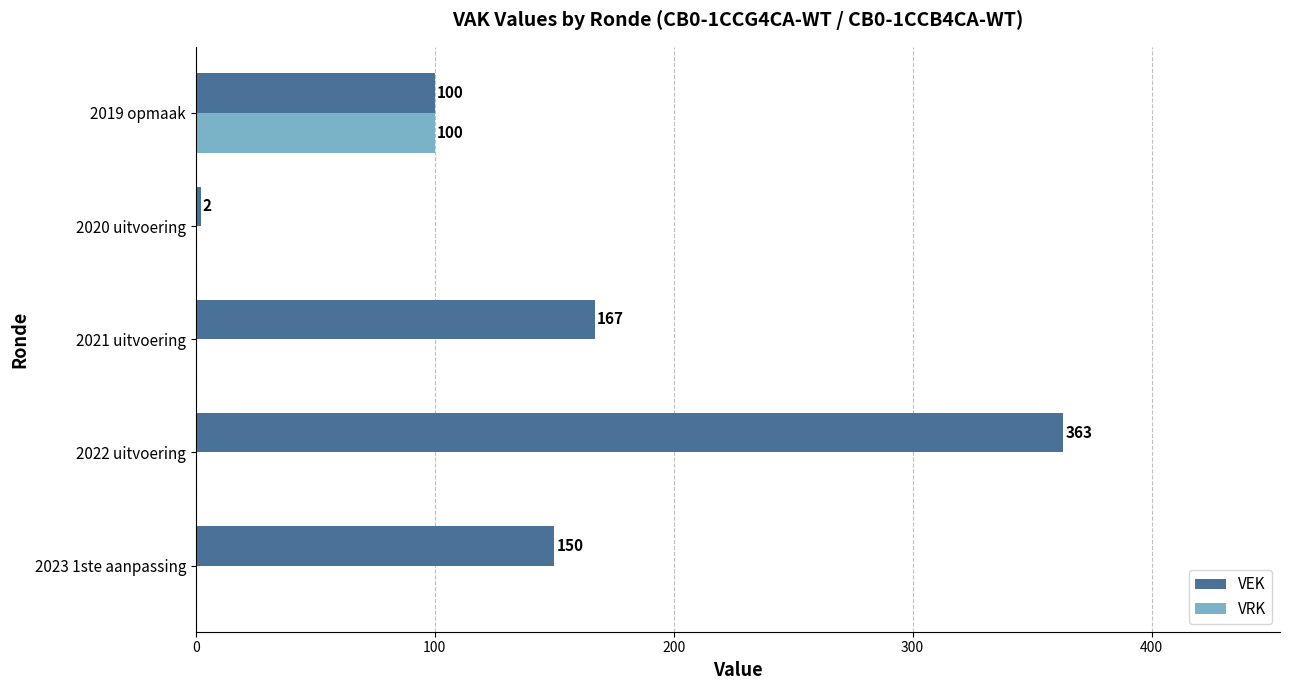

Which series has the widest spread of values?

VEK